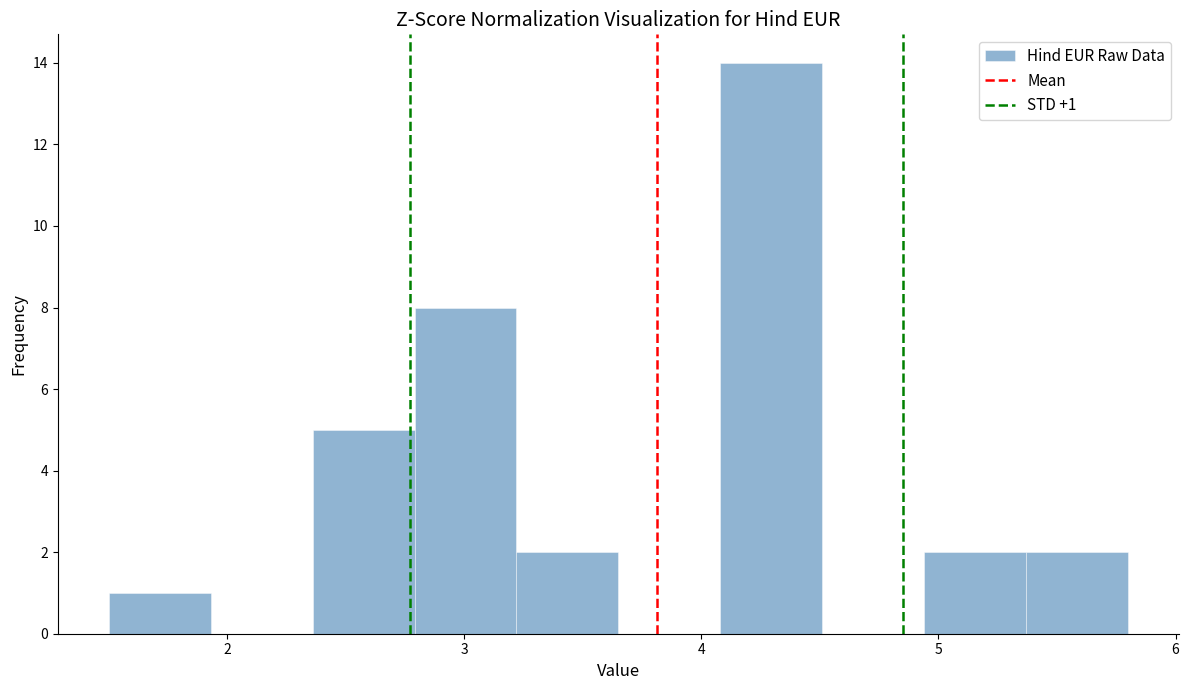

Which range on the x-axis has the tallest bar?

4.08 to 4.51